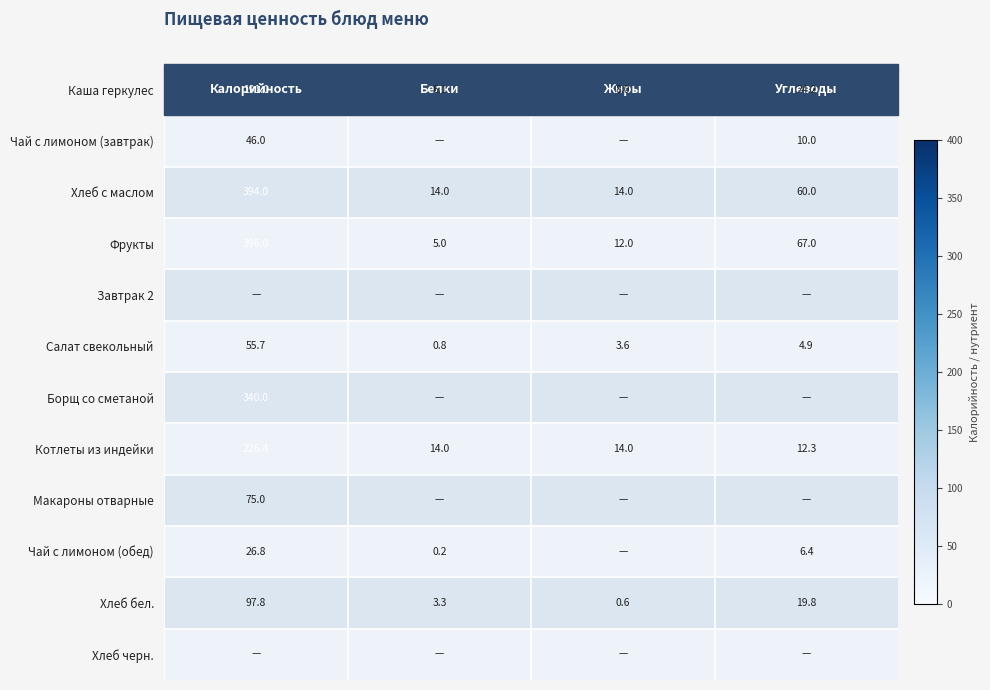

Count the Хлеб с маслом values in the range 14 to 394.

4